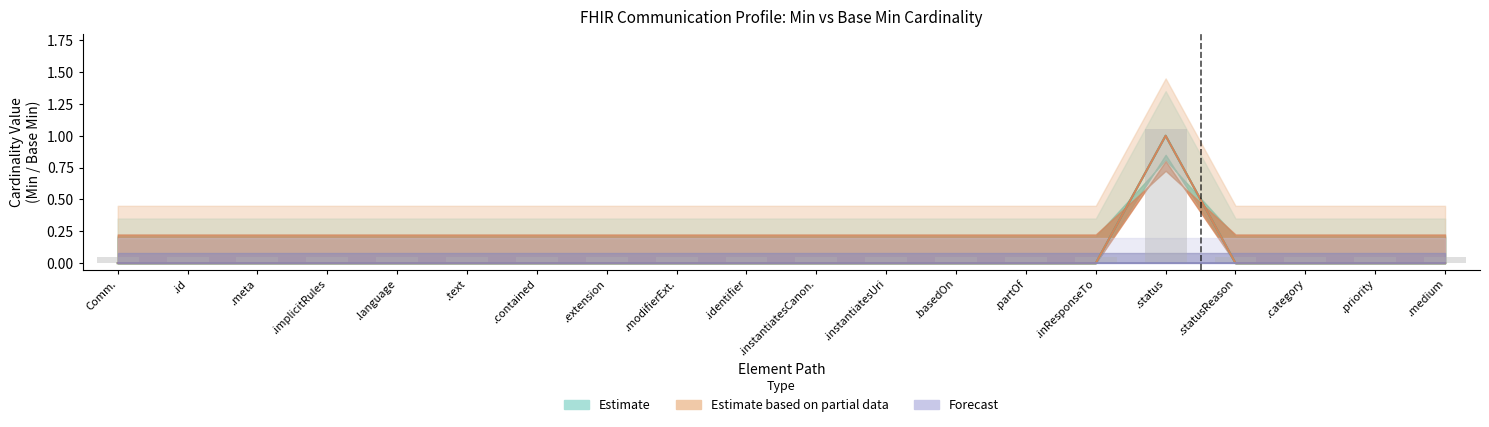

Between .text and .modifierExt., which is larger?

.text